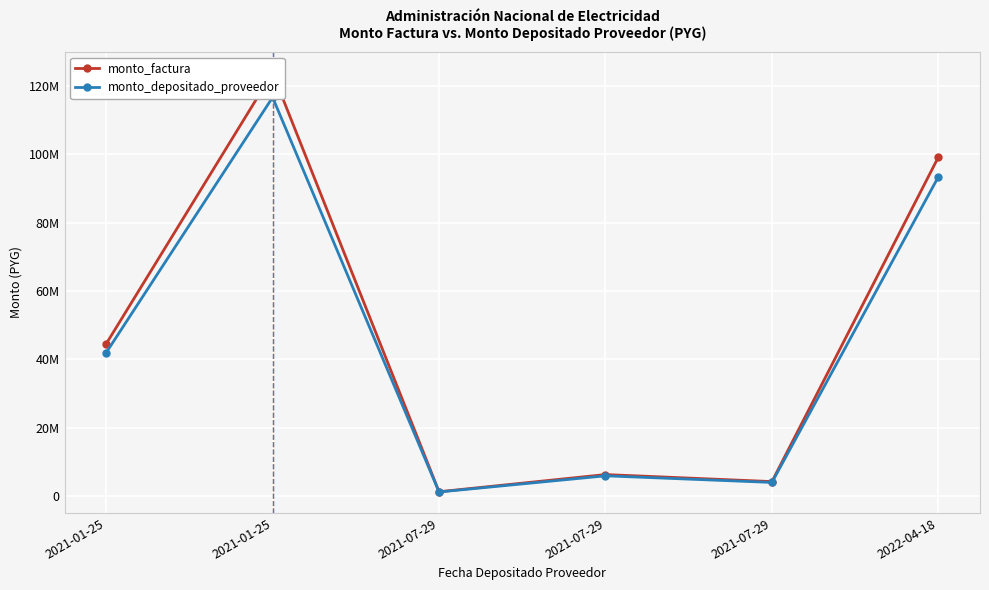

Is it true that monto_depositado_proveedor equals 41917836 at 2021-01-25?

True